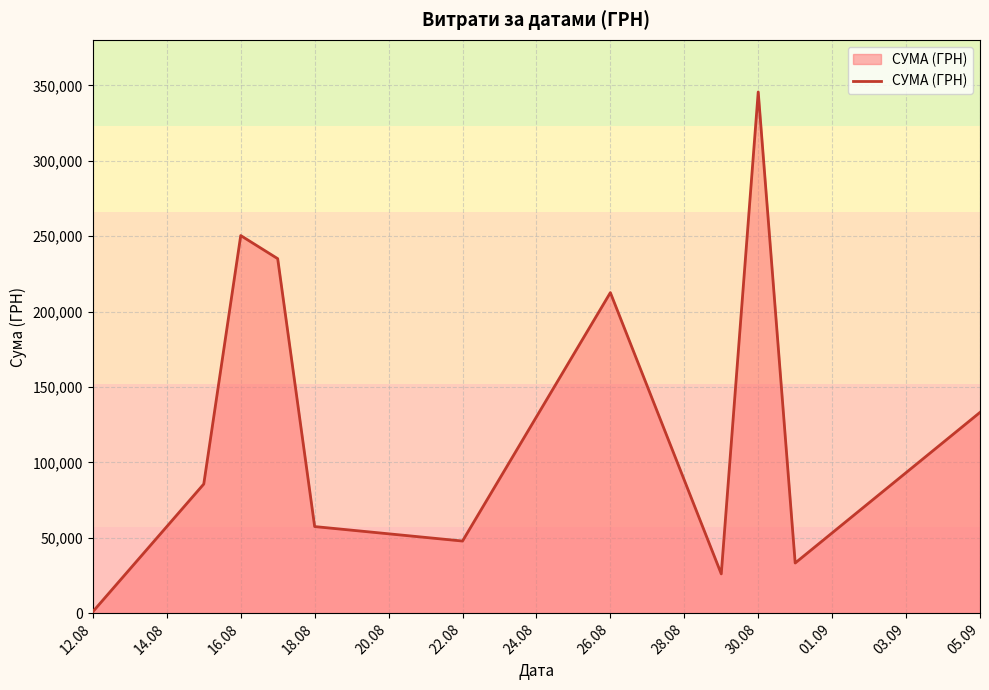

How many lines are shown in the chart?

1